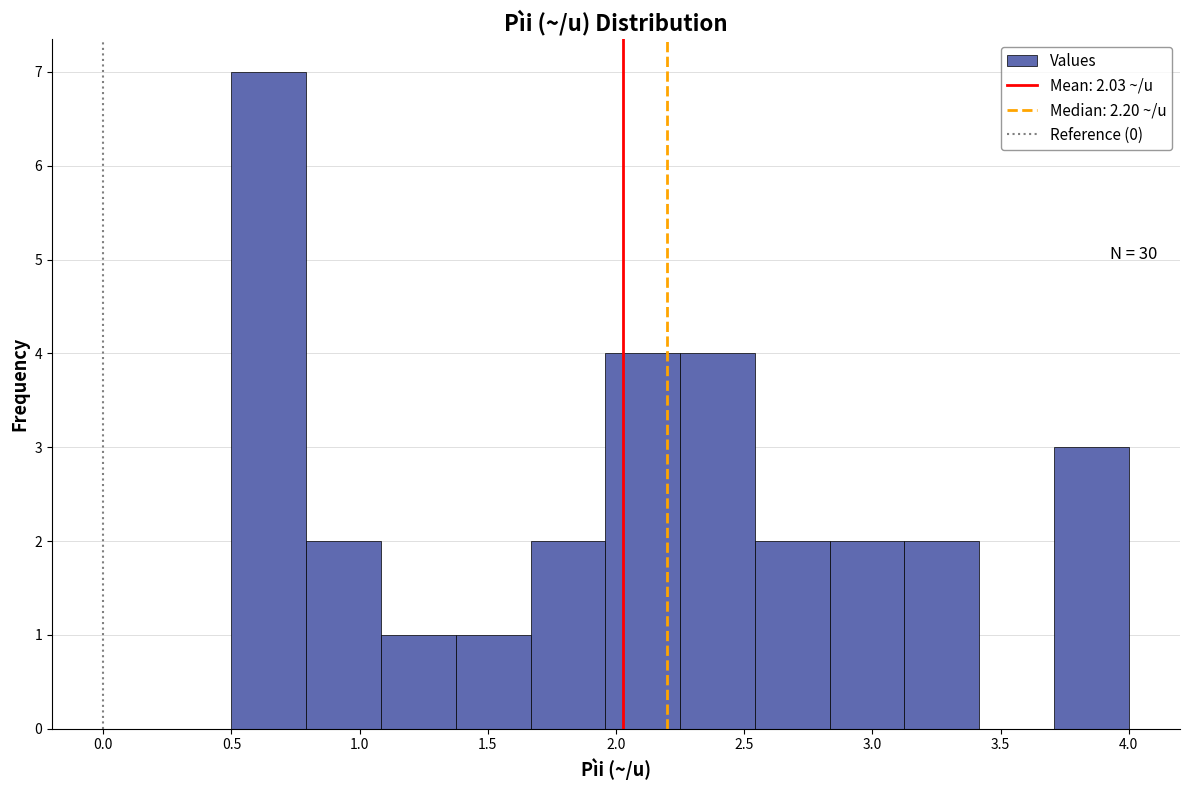

Over which range of the x-axis is the bar tallest?

0.50 to 0.80